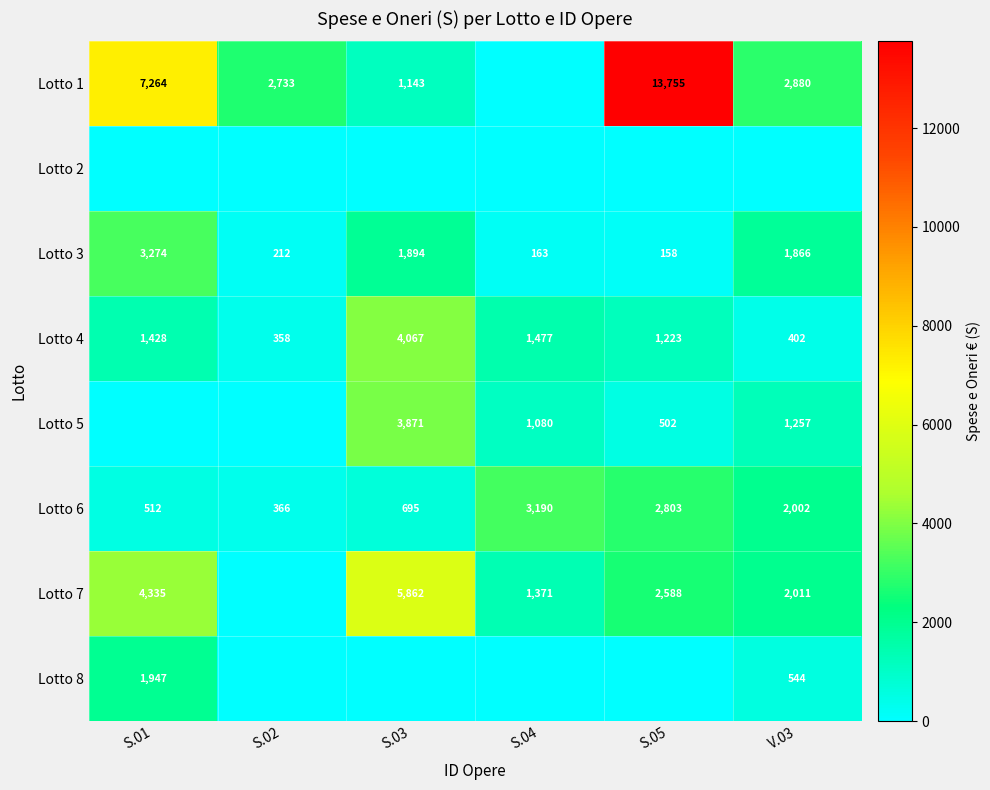

True or false: Lotto 1 has a value of 3300 at S.01.

False